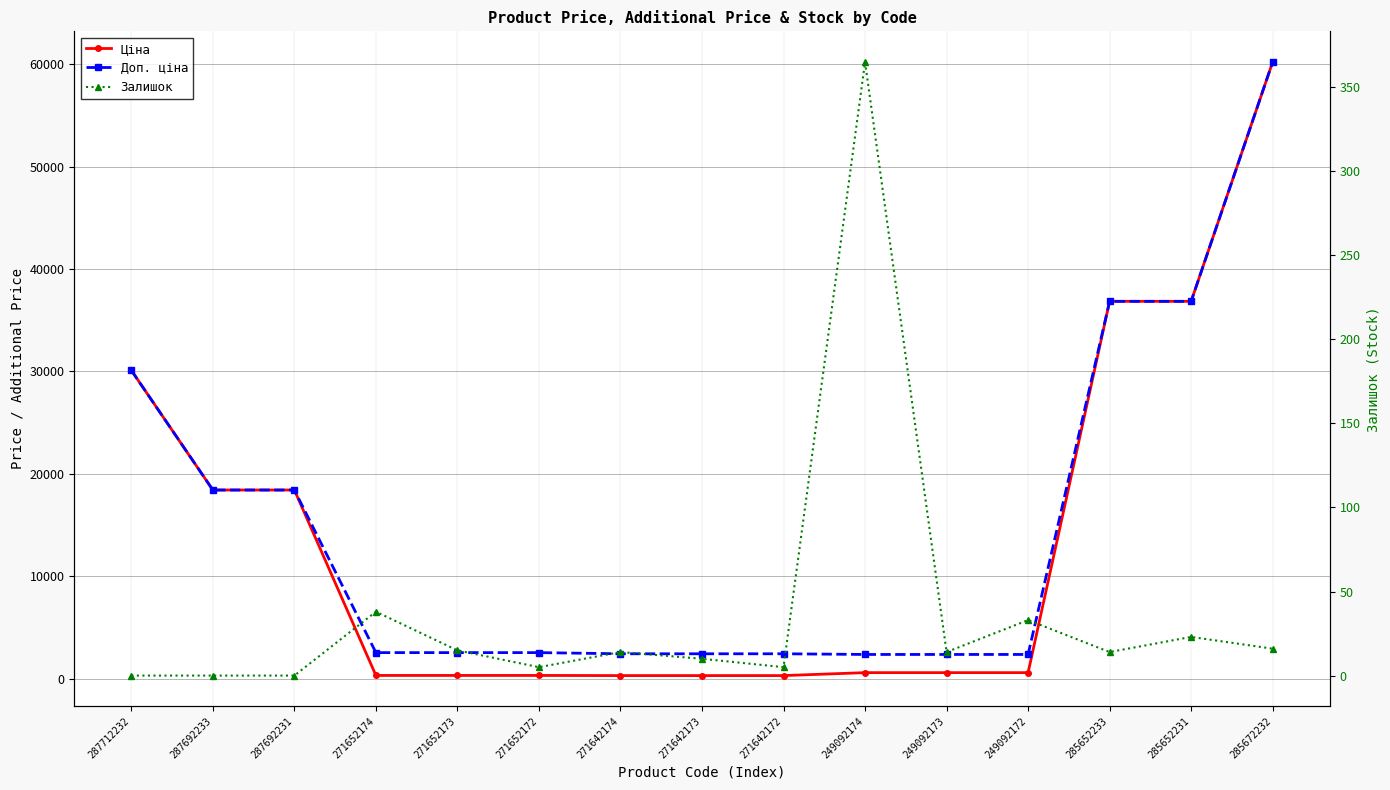

What is the average value of the Доп. ціна series?

14858.1